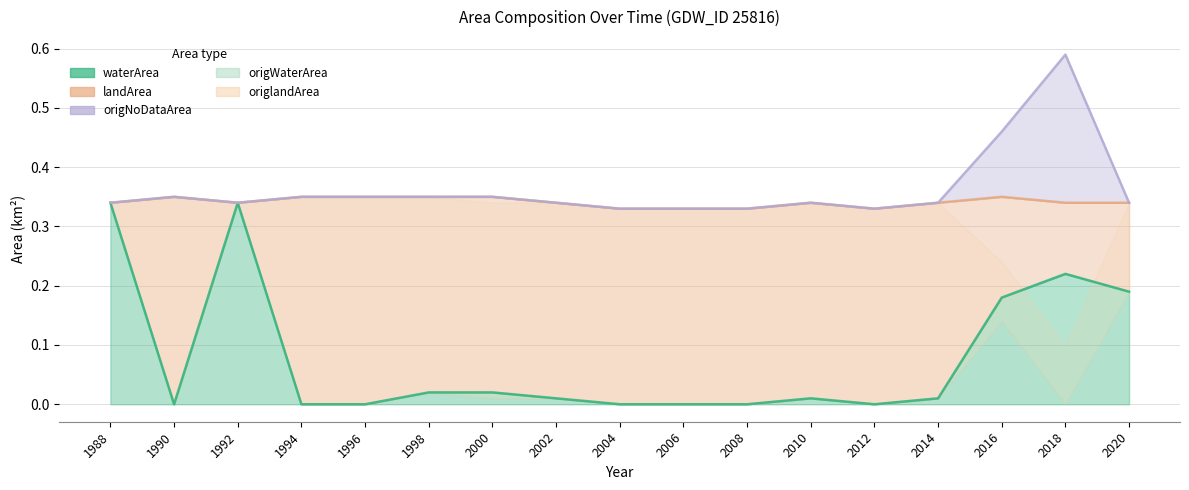

The value of origlandArea at 1996 is 0.3. True or false?

True